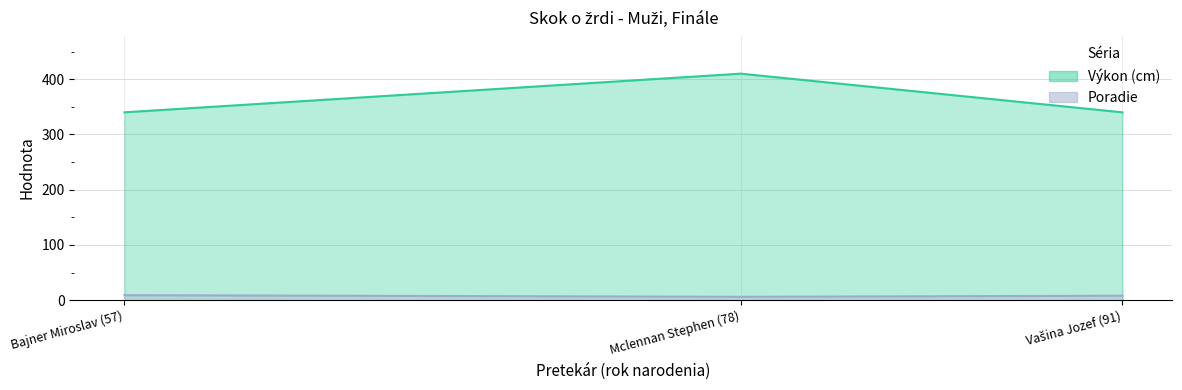

What is the approximate value of Výkon at Mclennan Stephen (78)?

410